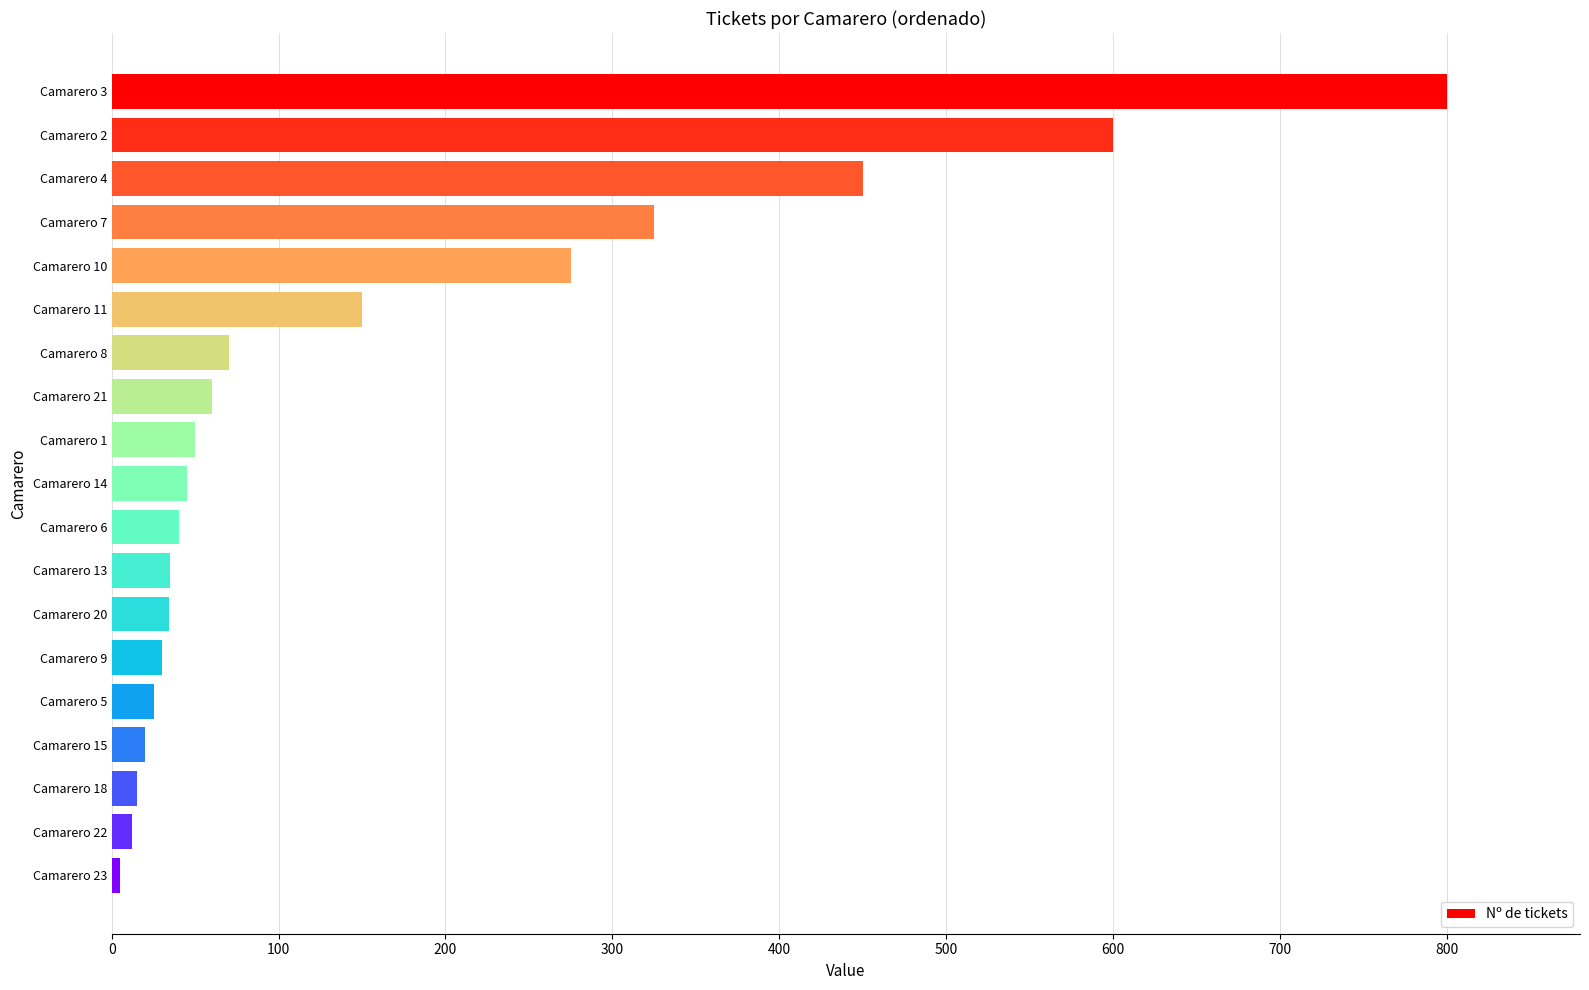

What is the change in value from Camarero 2 to Camarero 14?

-555